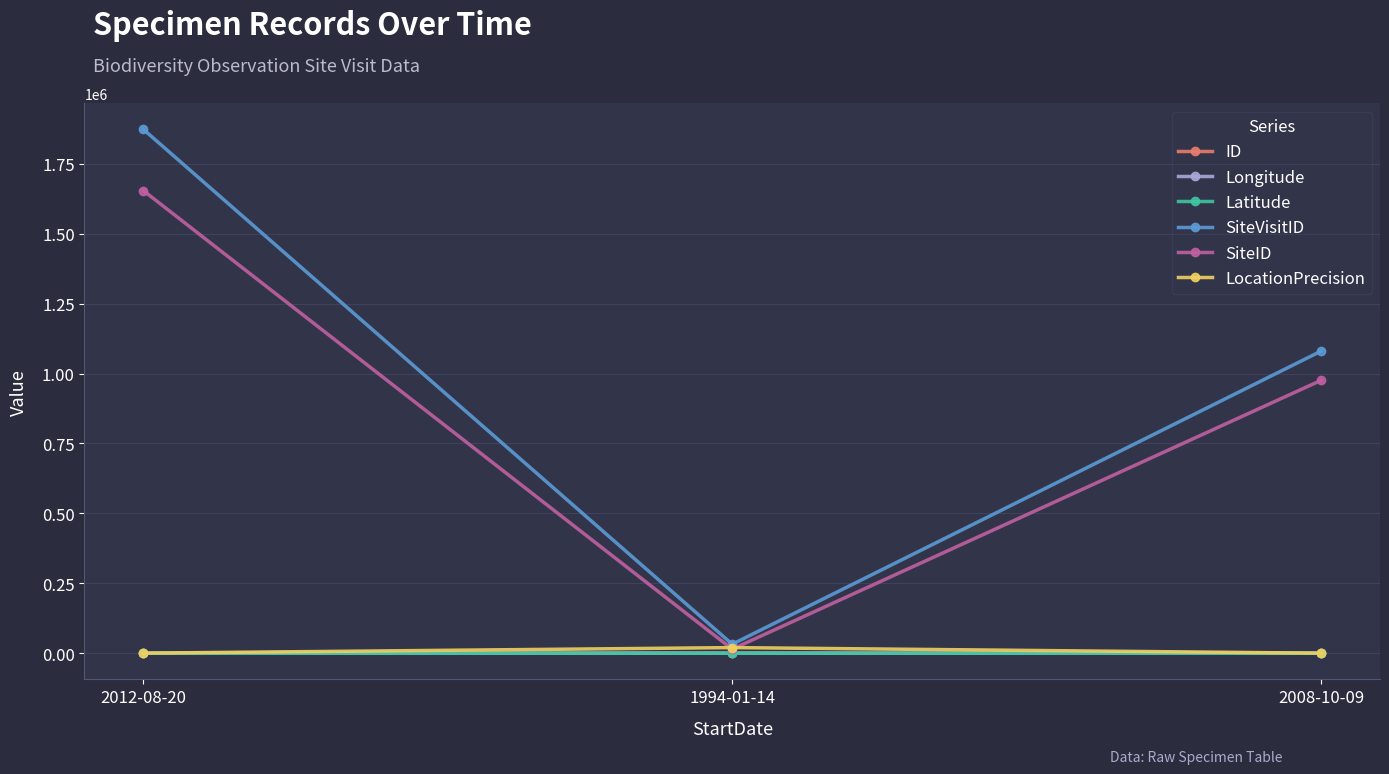

At which label does SiteVisitID reach its peak?

2012-08-20